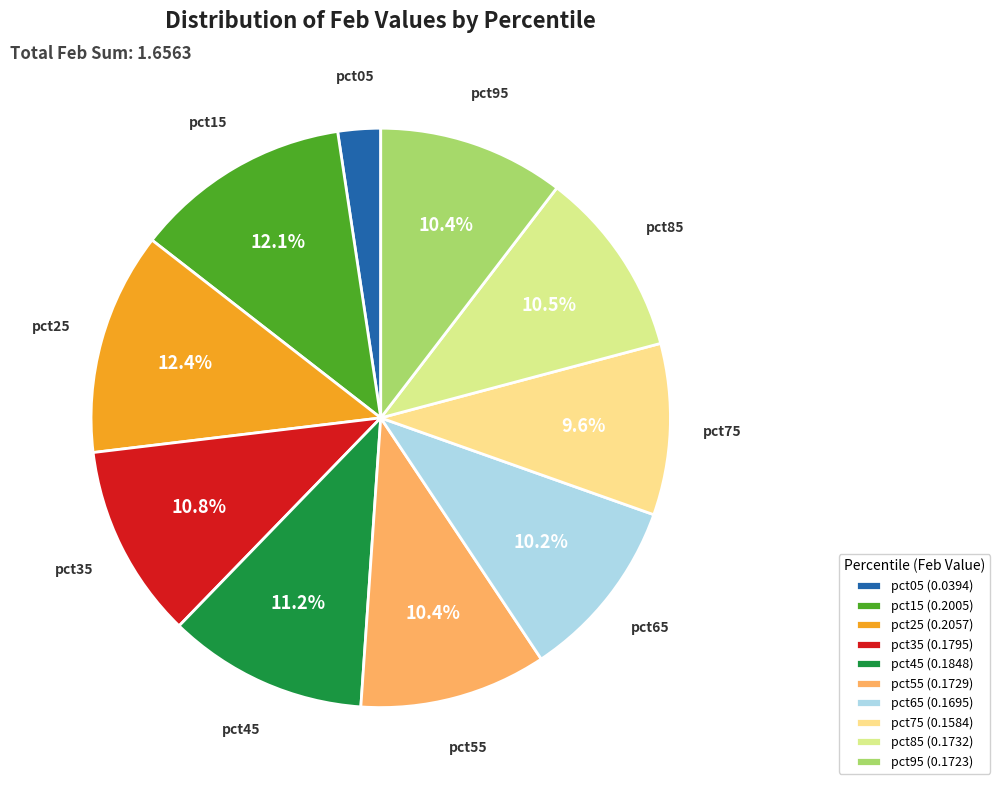

How many segments does this pie chart have?

10